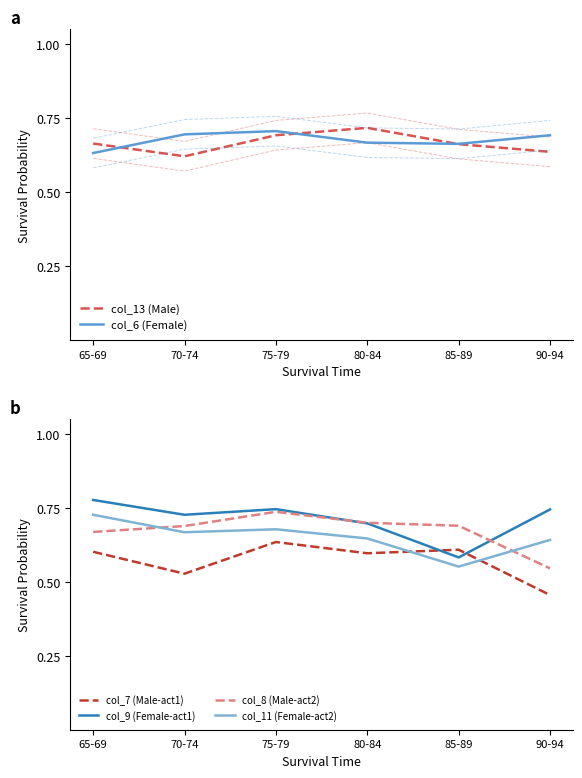

What is the lowest value of the col_7 (Male-act1) series?

0.5